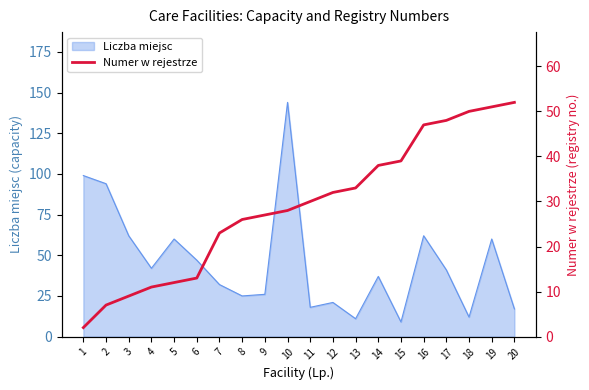

The Liczba miejsc series shows 43 at 8. True or false?

False